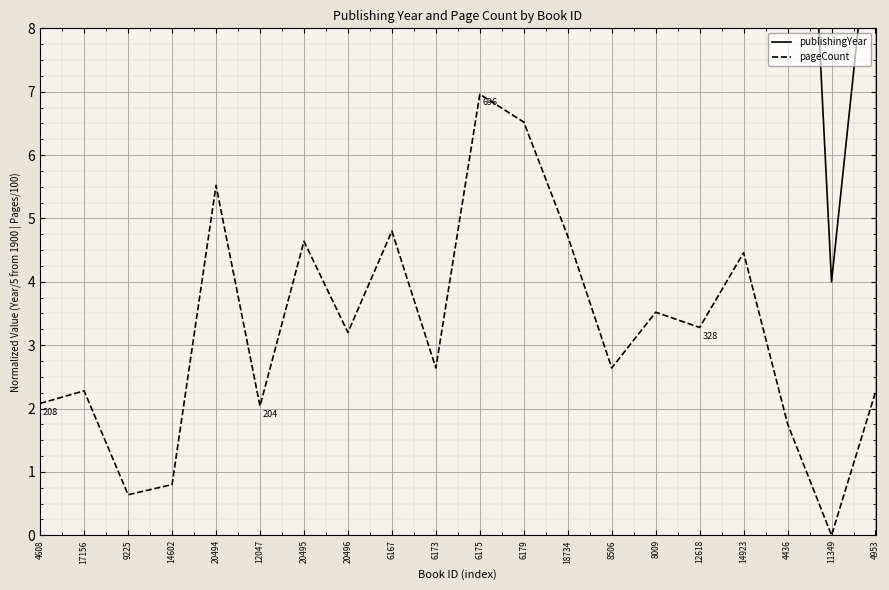

Where is the first local maximum for publishingYear?

9225